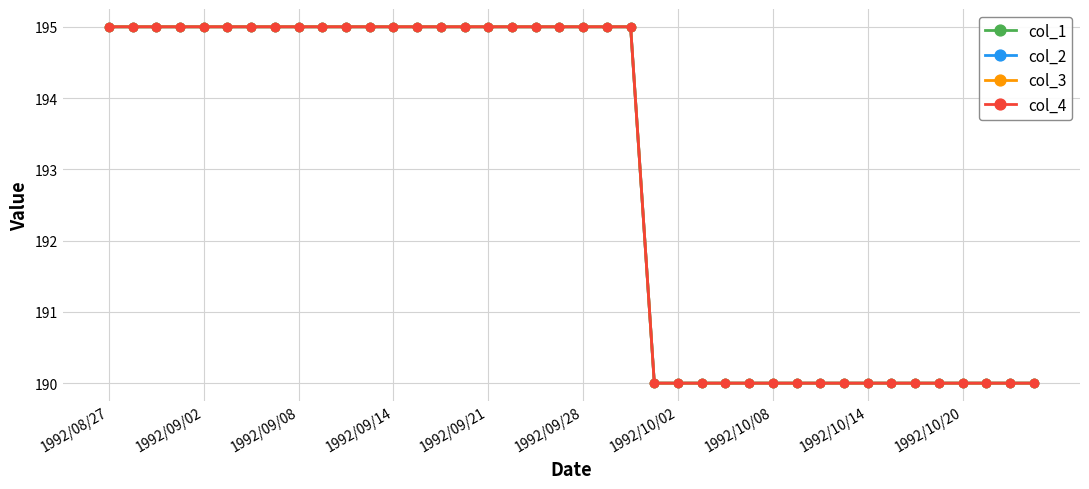

Reading left to right, extract all data points from this chart.

col_1: 195	195	195	195	195	195	195	195	195	195	195	195	195	195	195	195	195	195	195	195	195	195	195	190	190	190	190	190	190	190	190	190	190	190	190	190	190	190	190	190
col_2: 195	195	195	195	195	195	195	195	195	195	195	195	195	195	195	195	195	195	195	195	195	195	195	190	190	190	190	190	190	190	190	190	190	190	190	190	190	190	190	190
col_3: 195	195	195	195	195	195	195	195	195	195	195	195	195	195	195	195	195	195	195	195	195	195	195	190	190	190	190	190	190	190	190	190	190	190	190	190	190	190	190	190
col_4: 195	195	195	195	195	195	195	195	195	195	195	195	195	195	195	195	195	195	195	195	195	195	195	190	190	190	190	190	190	190	190	190	190	190	190	190	190	190	190	190